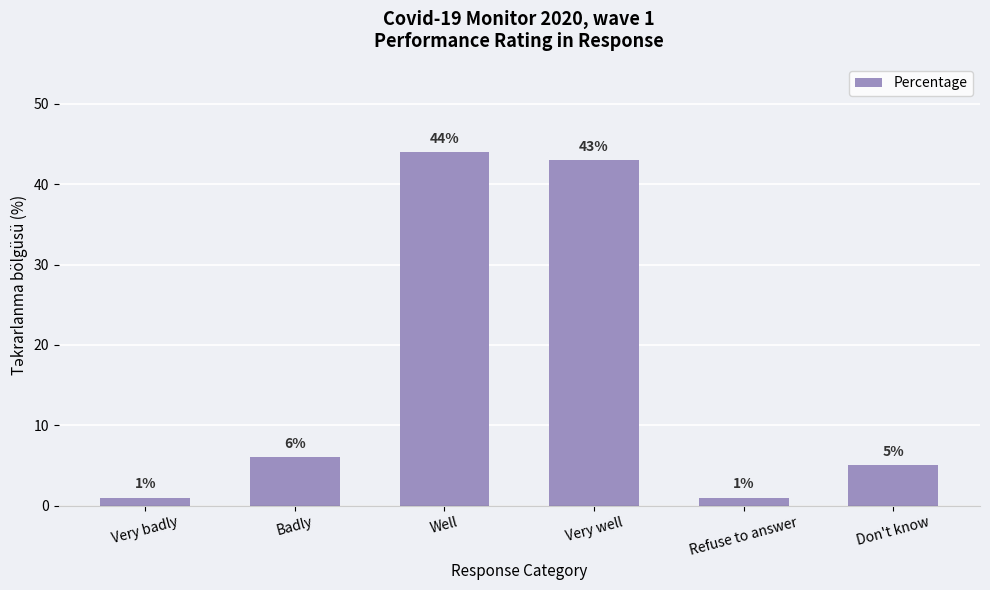

What is the smallest value displayed?

1